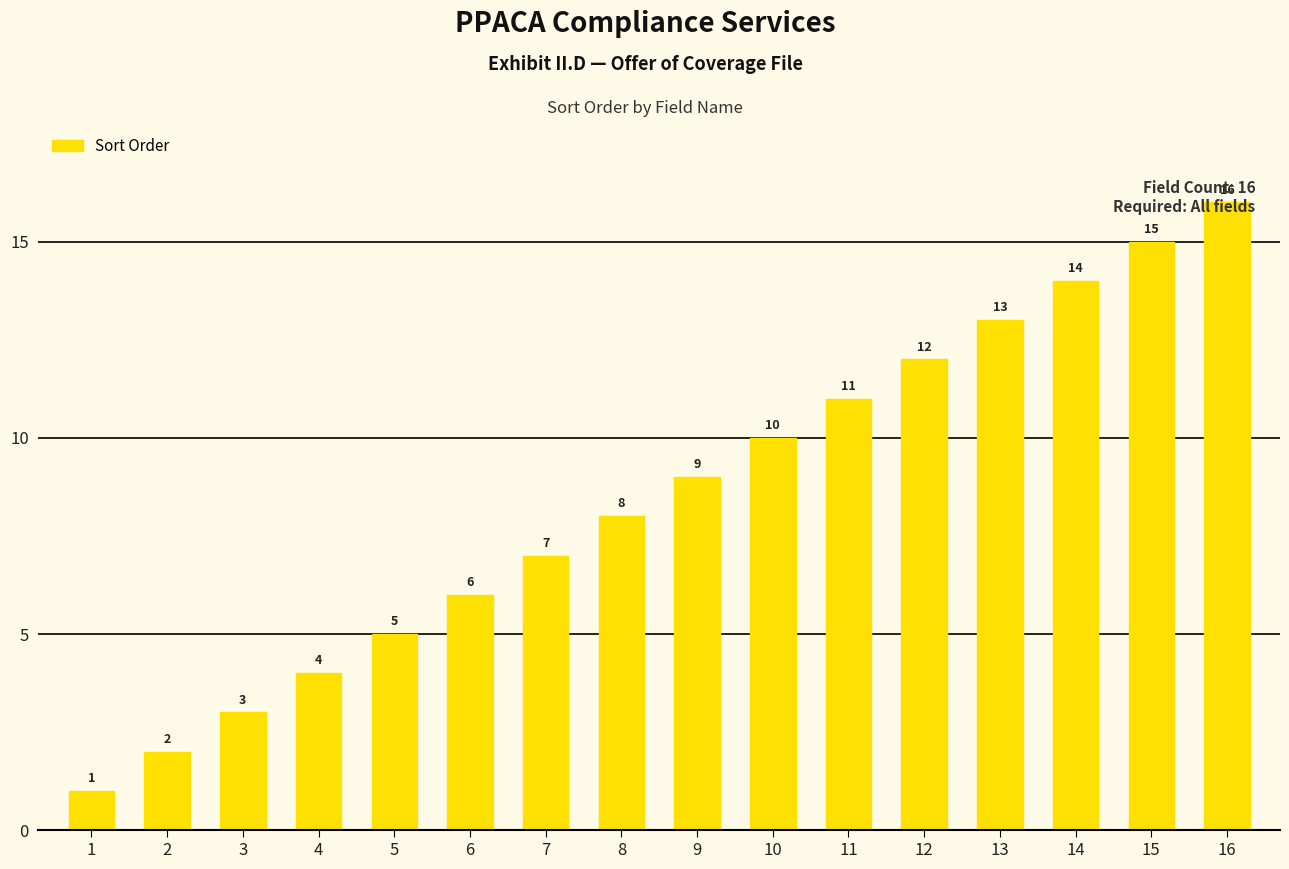

What is the sum of the values at 3 and 4?

7